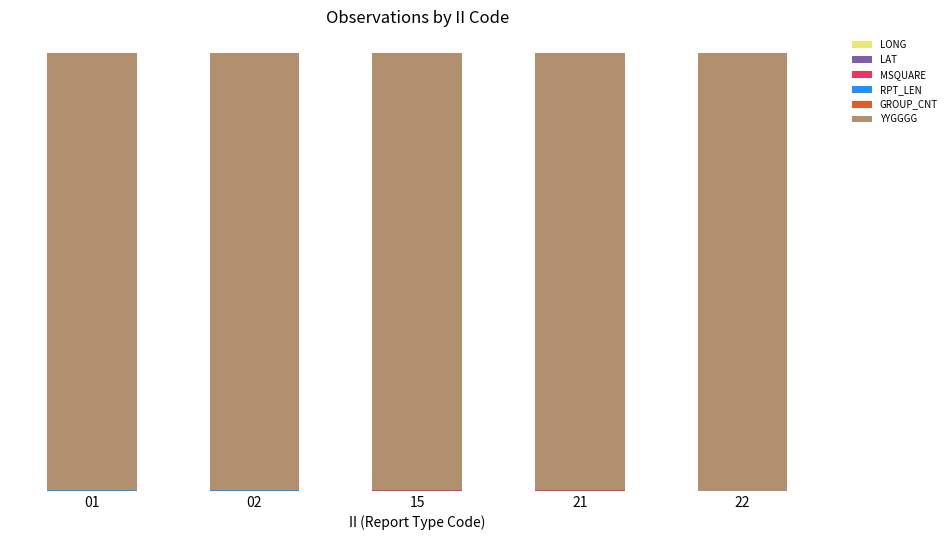

Are the bars horizontal?

No